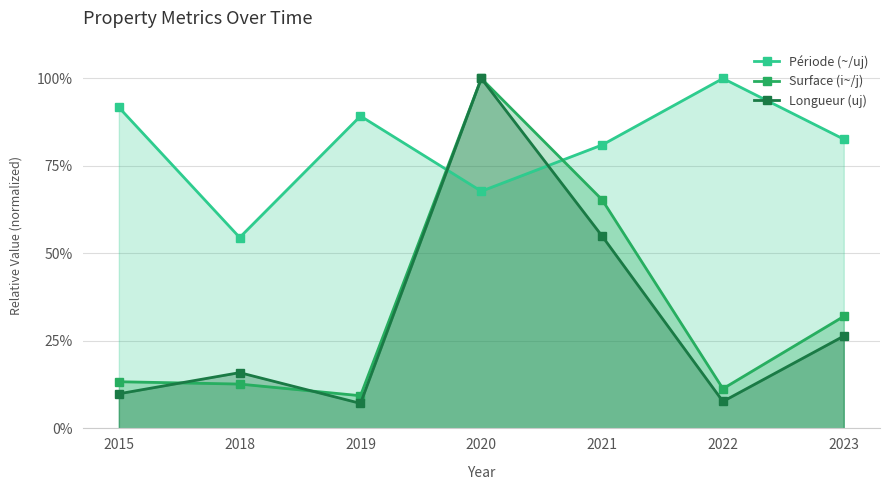

At 2022, list the series in order from smallest to largest.

Longueur (uj), Surface (i~/j), Période (~/uj)